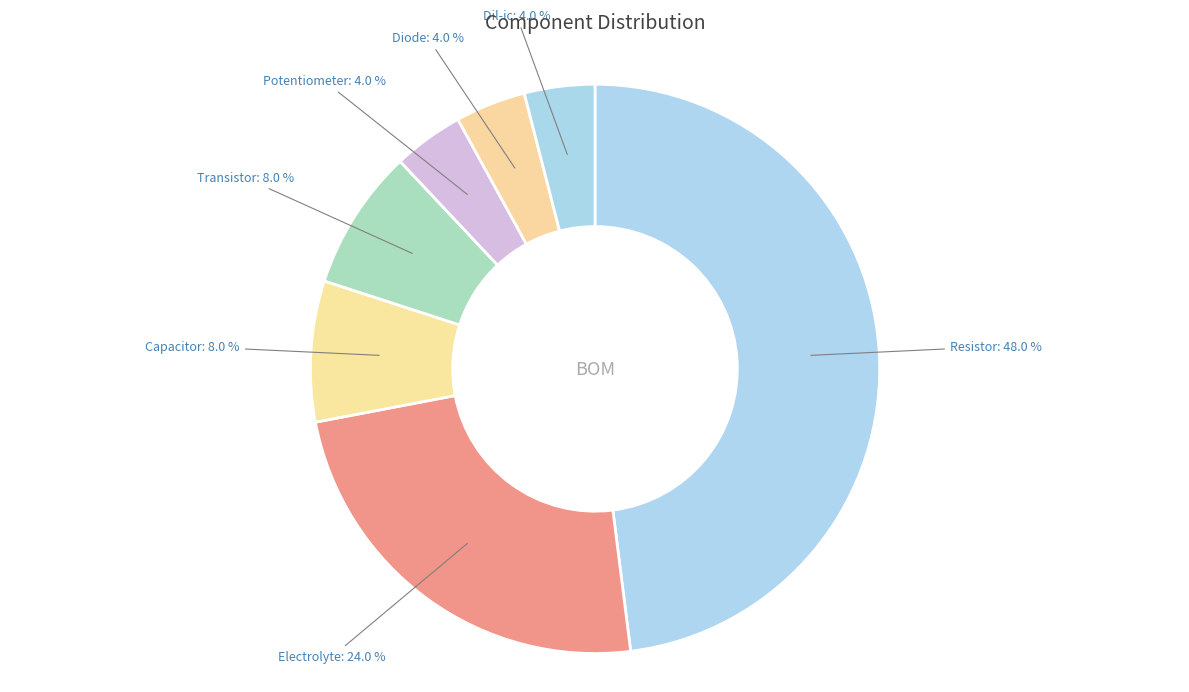

Does any single category account for the majority?

No